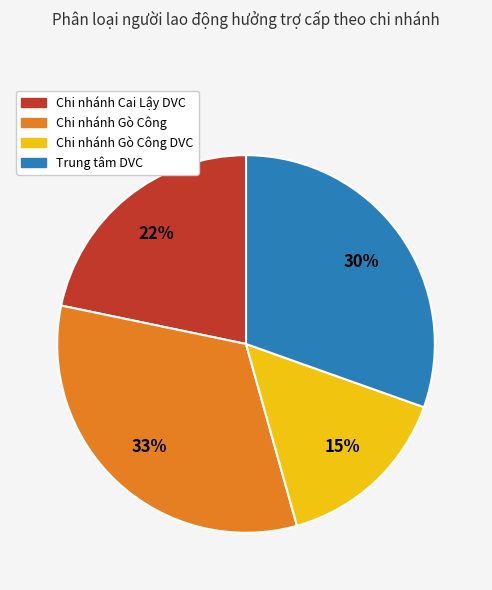

Count the number of slices in the pie.

4